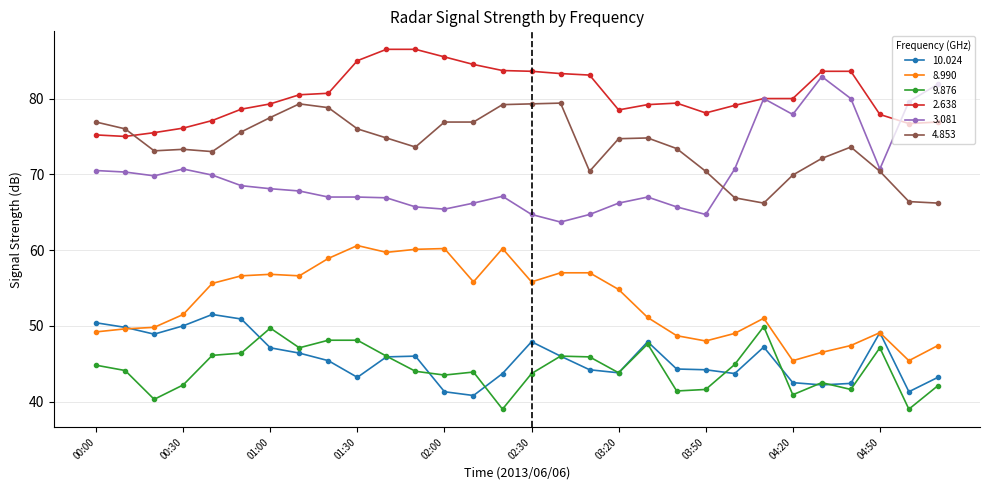

What is the value of the 2.638 point at the 21st from the left?

79.4